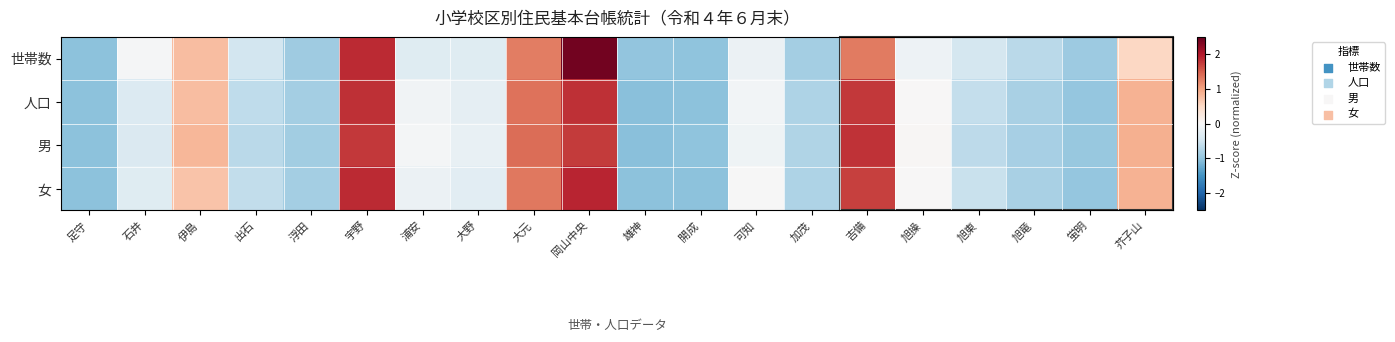

How many data points does each series have?

20